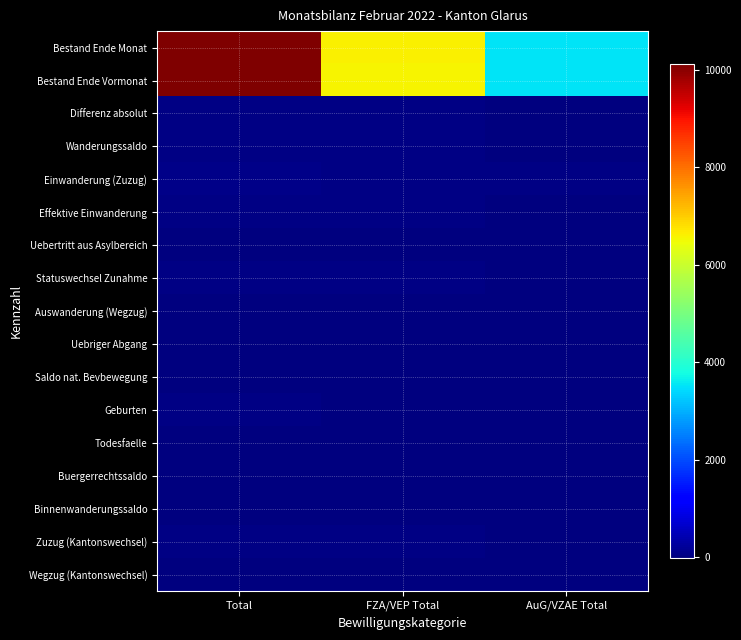

Reading left to right, list all the values displayed in this chart.

Bestand Ende Monat: Total=10118	FZA/VEP Total=6601	AuG/VZAE Total=3517
Bestand Ende Vormonat: Total=10082	FZA/VEP Total=6567	AuG/VZAE Total=3515
Differenz absolut: Total=36	FZA/VEP Total=34	AuG/VZAE Total=2
Wanderungssaldo: Total=38	FZA/VEP Total=31	AuG/VZAE Total=7
Einwanderung (Zuzug): Total=58	FZA/VEP Total=47	AuG/VZAE Total=11
Effektive Einwanderung: Total=33	FZA/VEP Total=27	AuG/VZAE Total=6
Uebertritt aus Asylbereich: Total=5	FZA/VEP Total=0	AuG/VZAE Total=5
Statuswechsel Zunahme: Total=20	FZA/VEP Total=20	AuG/VZAE Total=0
Auswanderung (Wegzug): Total=-21	FZA/VEP Total=-18	AuG/VZAE Total=-3
Uebriger Abgang: Total=-4	FZA/VEP Total=-3	AuG/VZAE Total=-1
Saldo nat. Bevbewegung: Total=10	FZA/VEP Total=8	AuG/VZAE Total=2
Geburten: Total=11	FZA/VEP Total=9	AuG/VZAE Total=2
Todesfaelle: Total=-1	FZA/VEP Total=-1	AuG/VZAE Total=0
Buergerrechtssaldo: Total=-8	FZA/VEP Total=-7	AuG/VZAE Total=-1
Binnenwanderungssaldo: Total=-4	FZA/VEP Total=3	AuG/VZAE Total=-7
Zuzug (Kantonswechsel): Total=25	FZA/VEP Total=24	AuG/VZAE Total=1
Wegzug (Kantonswechsel): Total=-29	FZA/VEP Total=-21	AuG/VZAE Total=-8